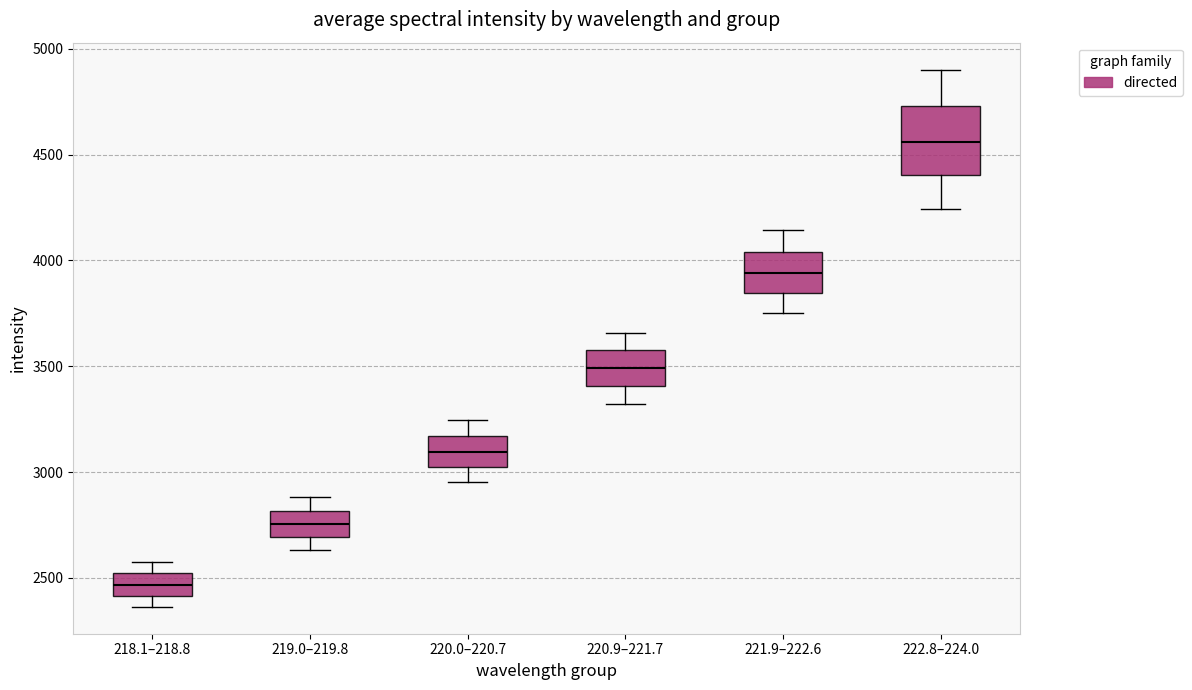

Reading left to right, read every box against the y-axis: the position of its median line, the range the box covers, and the ends of its whiskers. The values are not printed on the chart, so give them approximately, as read against the axis.

218.1–218.8: median 2450, box 2400 to 2500, whiskers 2350 to 2550
219.0–219.8: median 2750, box 2700 to 2800, whiskers 2650 to 2900
220.0–220.7: median 3100, box 3000 to 3150, whiskers 2950 to 3250
220.9–221.7: median 3500, box 3400 to 3600, whiskers 3300 to 3650
221.9–222.6: median 3950, box 3850 to 4050, whiskers 3750 to 4150
222.8–224.0: median 4550, box 4400 to 4750, whiskers 4250 to 4900